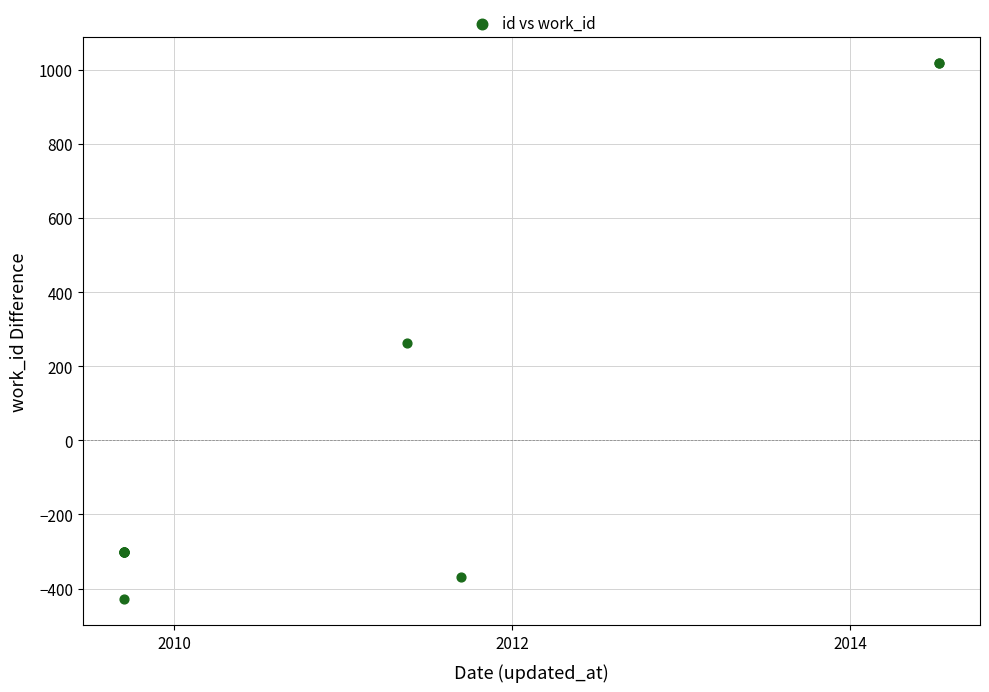

What Y value in the scatter plot is closest to 294?

262.8